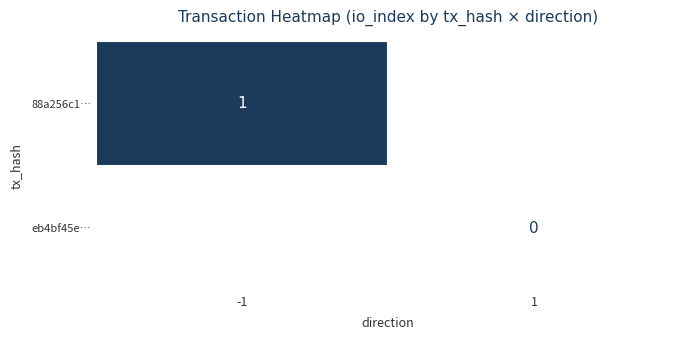

Which label corresponds to the largest value in the chart?

-1